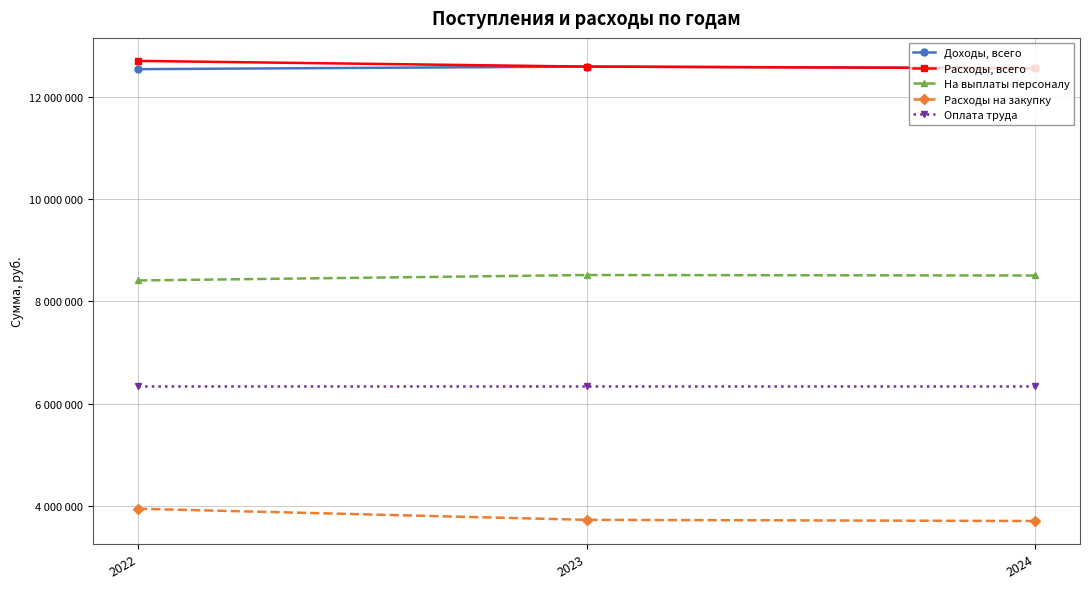

The На выплаты персоналу series shows 8513359.0 at 2023. True or false?

True